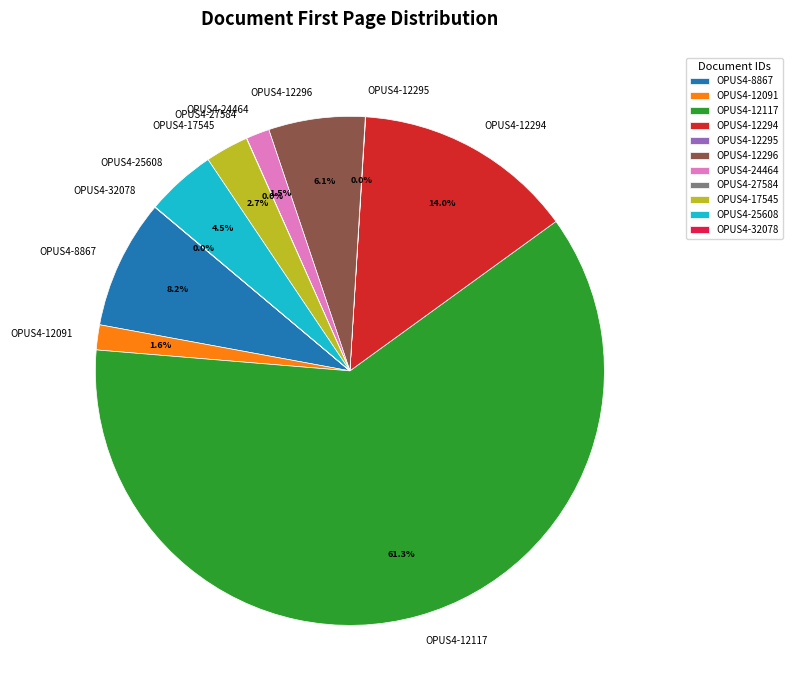

Do OPUS4-12117 and OPUS4-24464 together represent more than half of the pie?

Yes